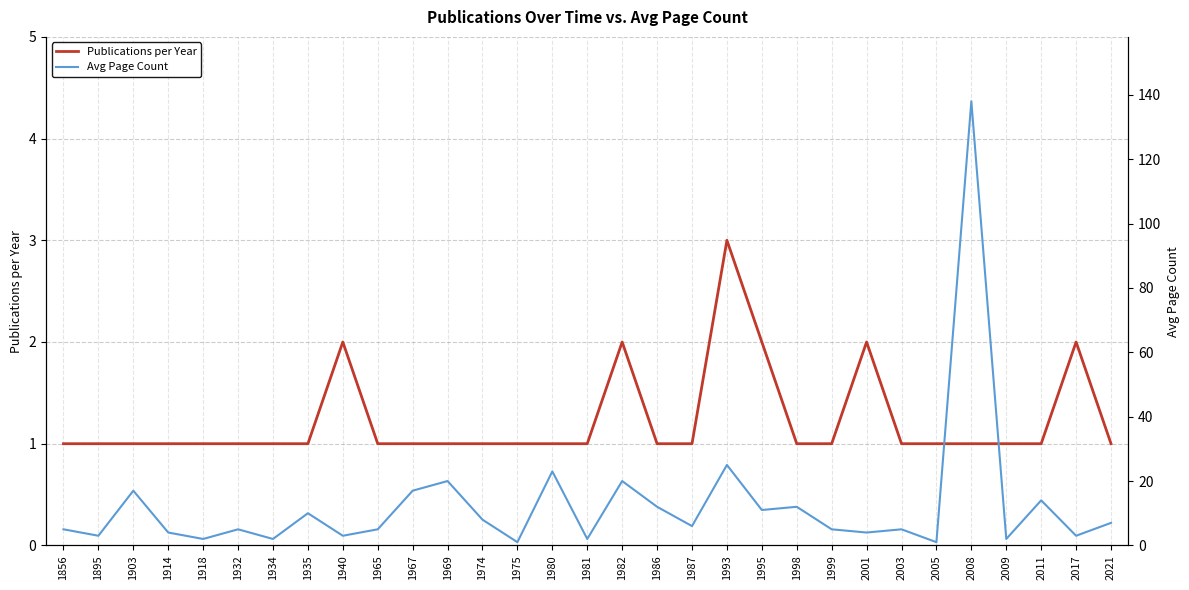

True or false: Publications per Year and Avg Page Count cross at least once.

False